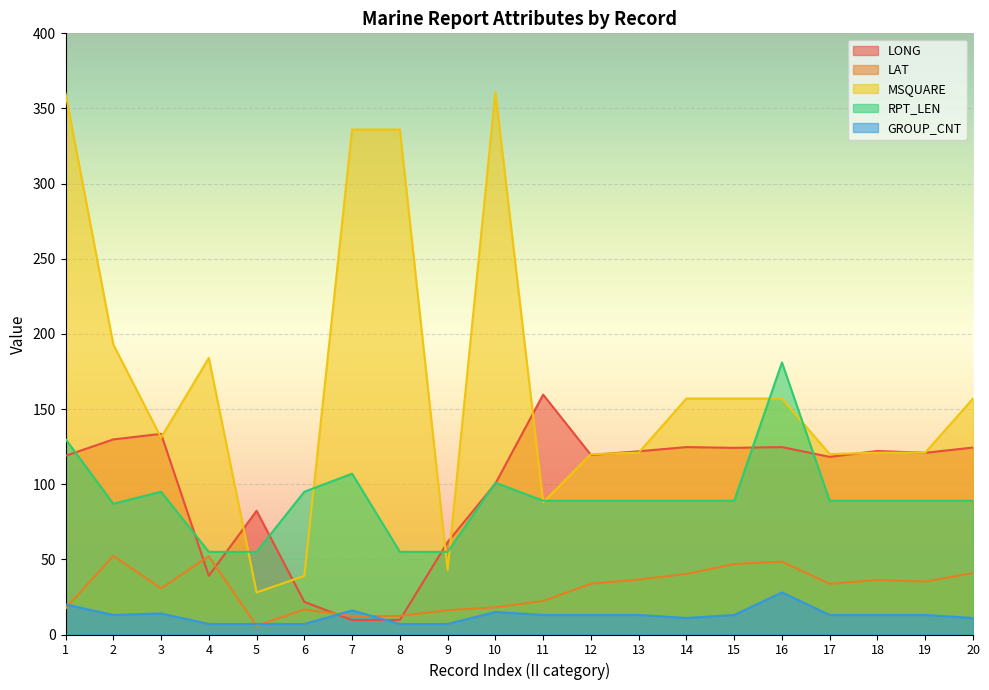

In MSQUARE, how many points are lower than both neighbors (excluding endpoints)?

5